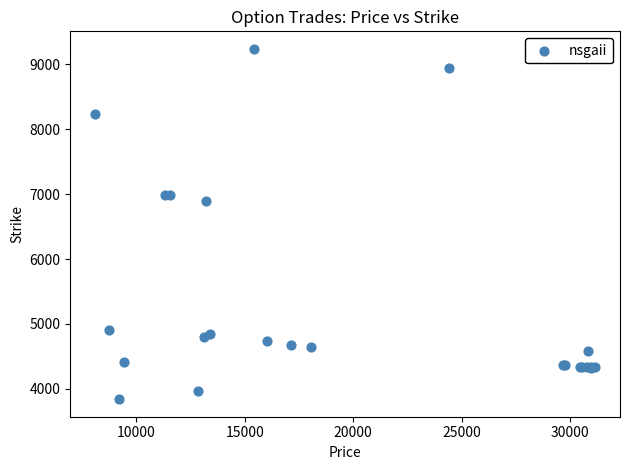

What Y value in the scatter plot is closest to 6540?

6900